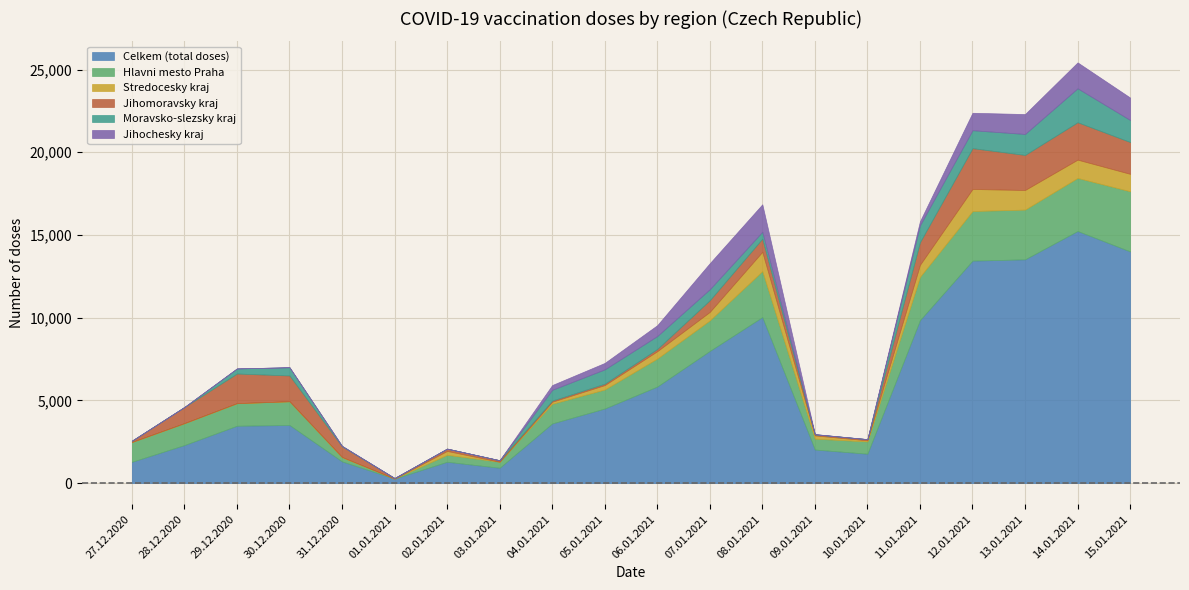

What is the minimum value for Celkem (total doses)?

271